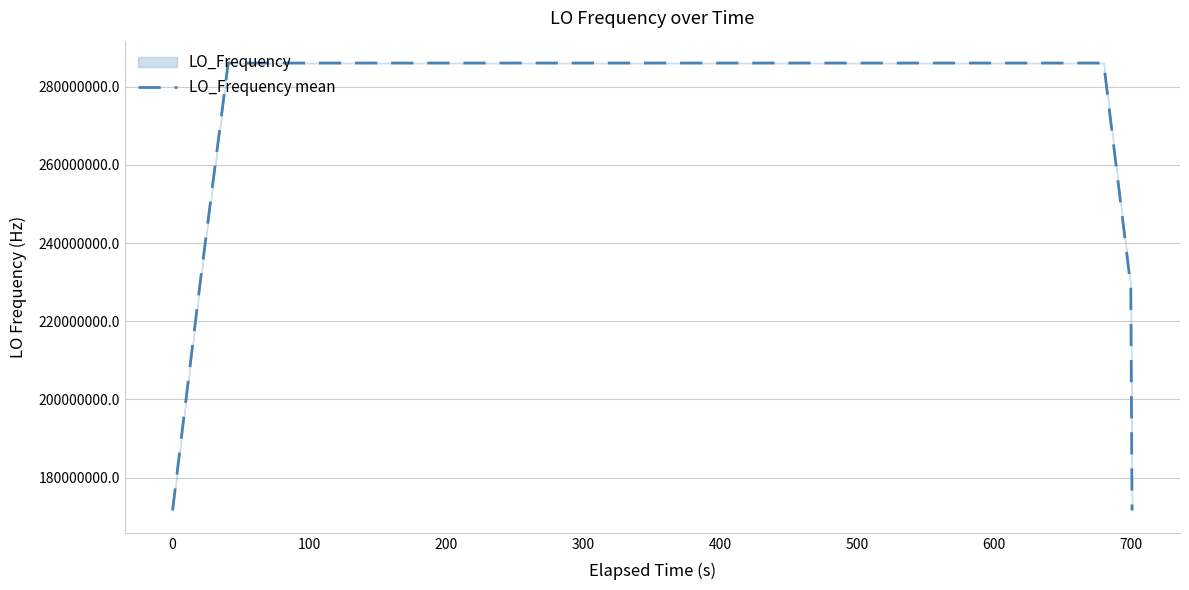

What is the lowest value of the LO_Frequency mean series?

171628198.0